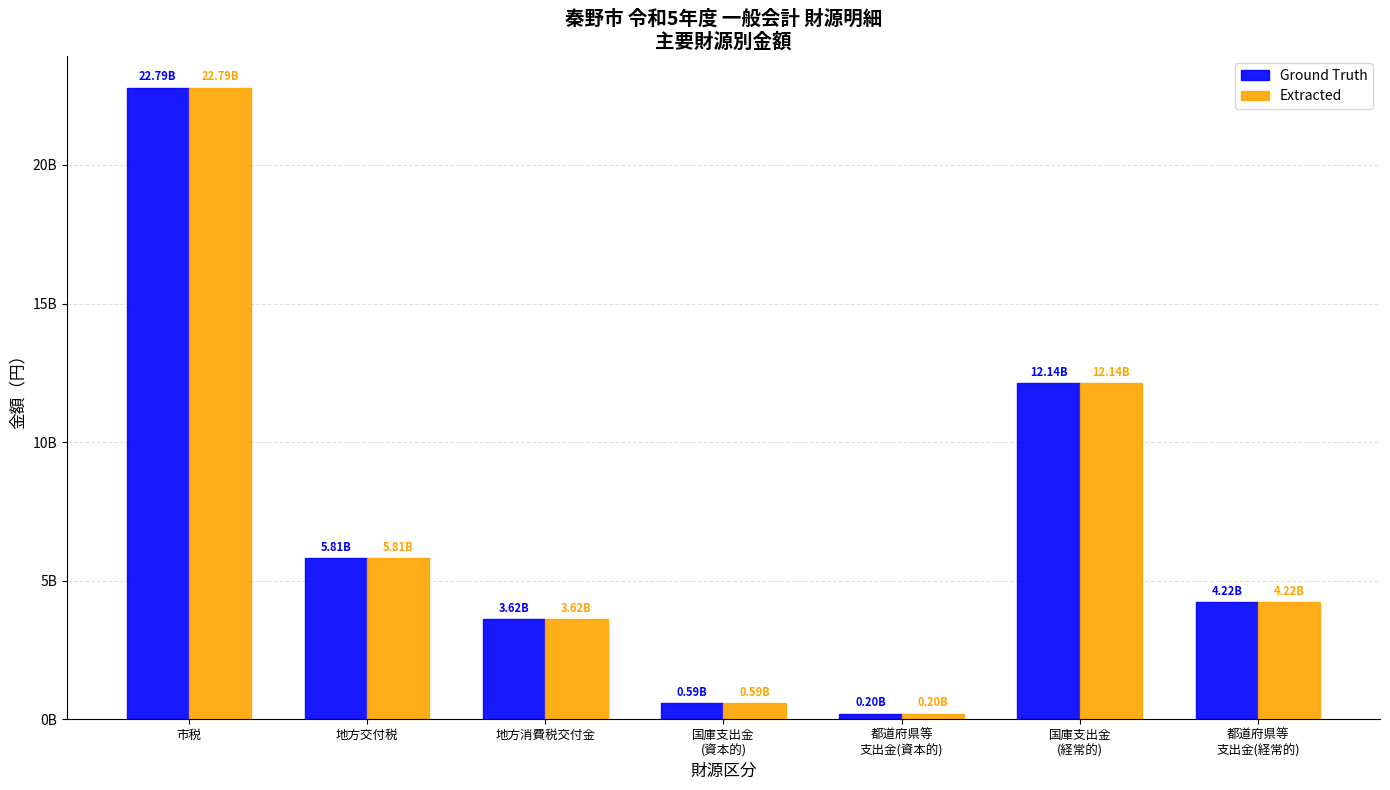

What are all the series names shown in the legend?

Ground Truth, Extracted